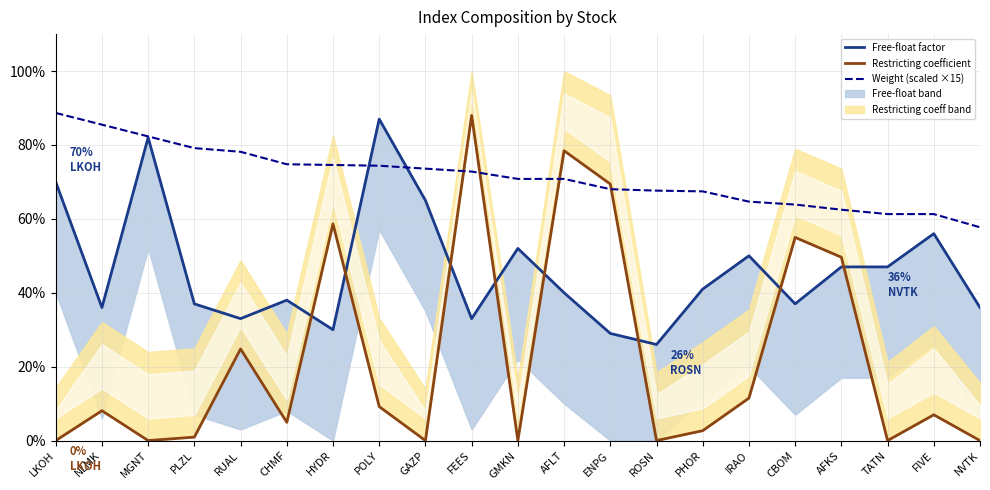

Does the chart have visible grid lines?

Yes